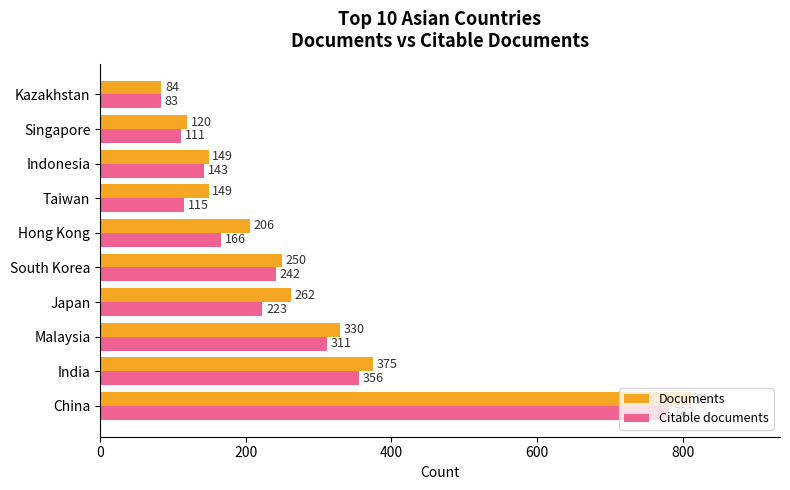

What is the sum of all Documents values?

2737